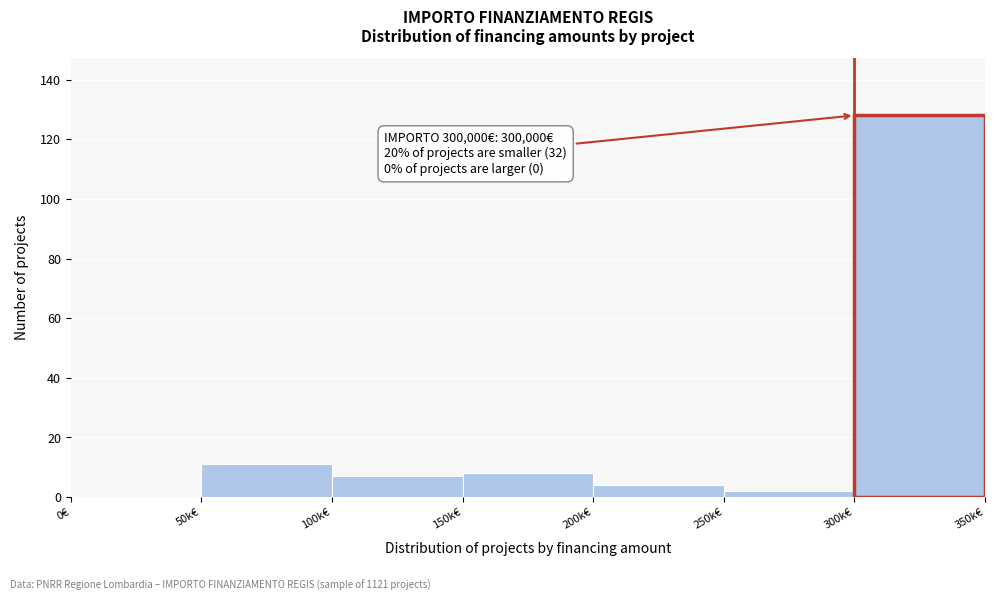

Reading right to left, what are all the values shown in this chart?

300k€=128	250k€=2	200k€=4	150k€=8	100k€=7	50k€=11	0€=0